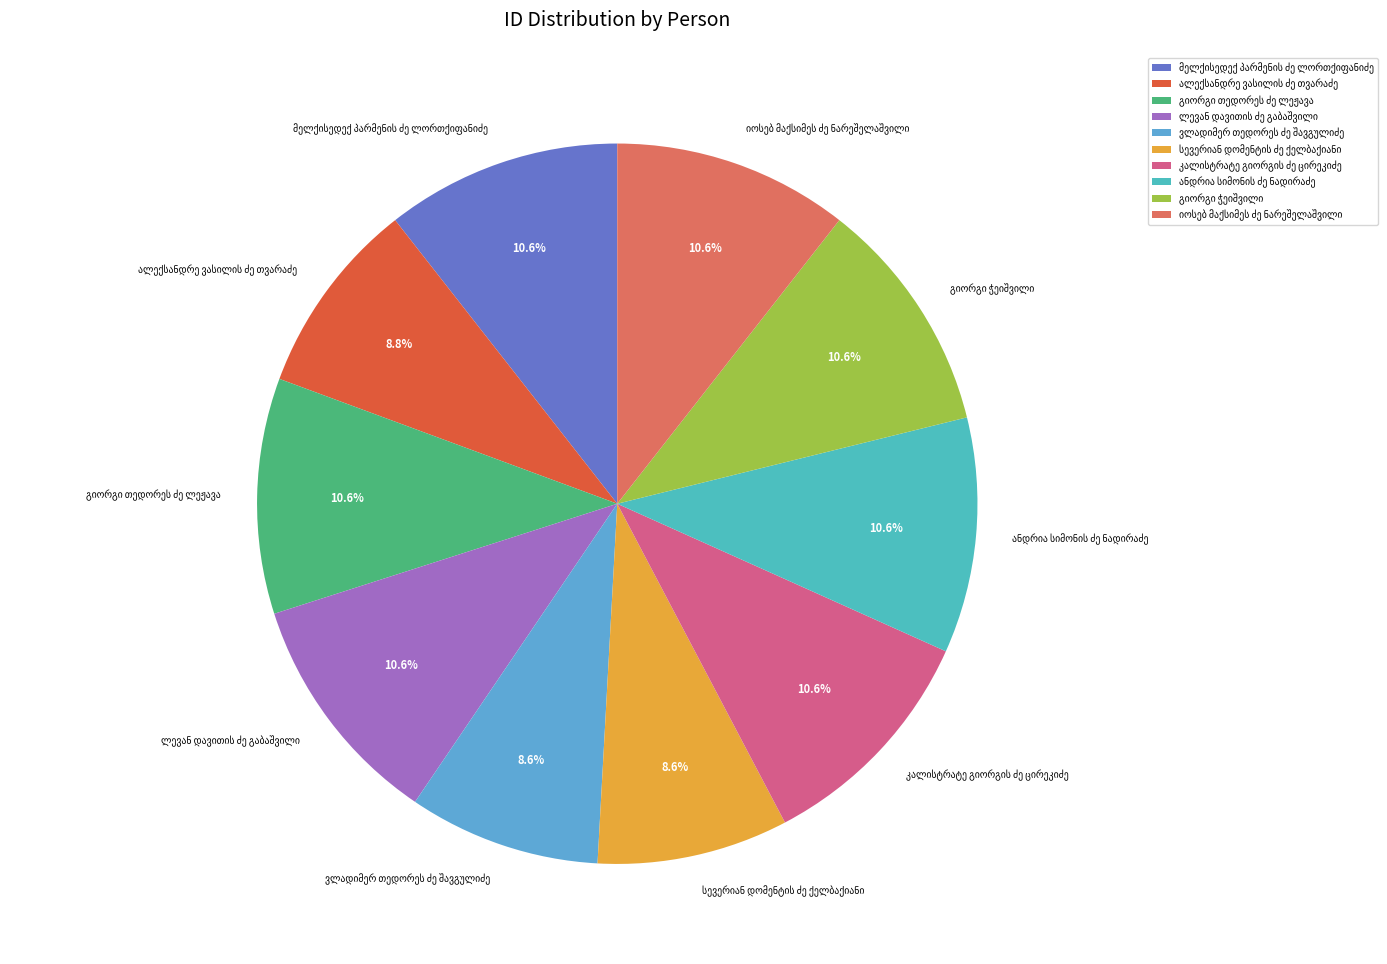

Count the number of slices in the pie.

10